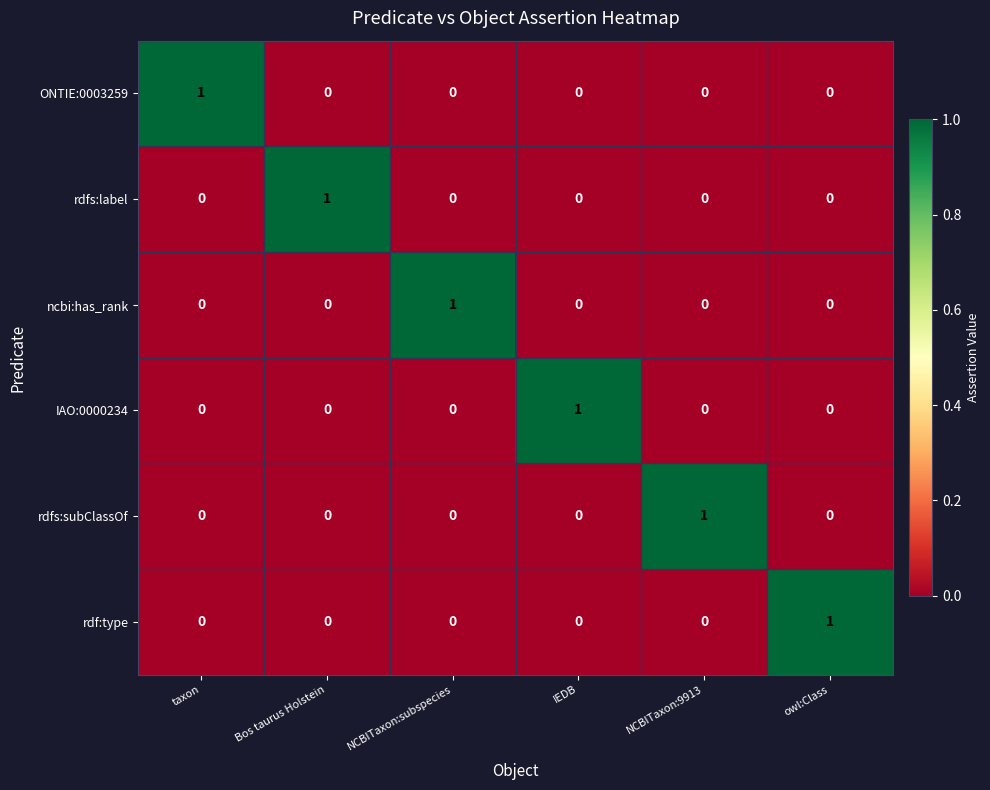

At which label does ONTIE:0003259 reach its peak?

taxon